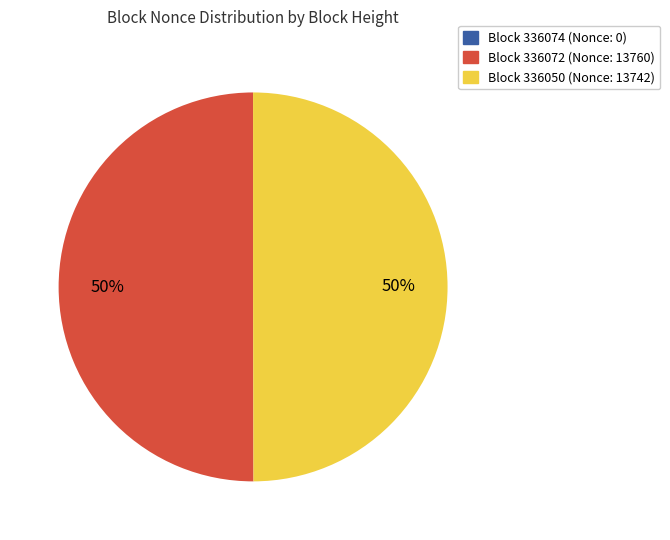

To the nearest percent, what is the average slice percentage?

50%